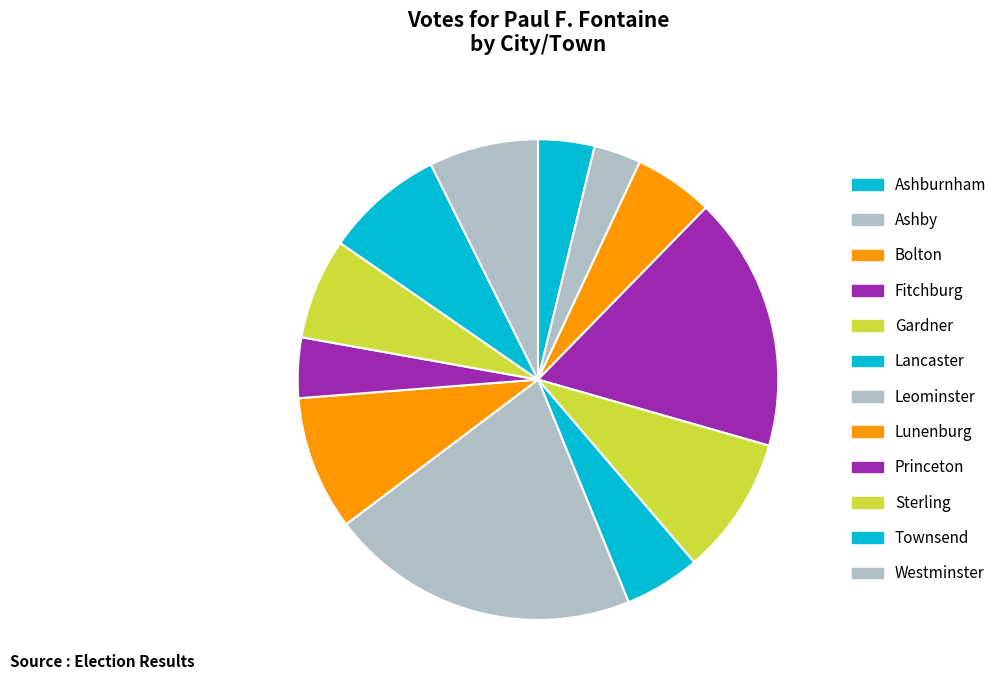

To the nearest percent, what is the difference between the Princeton and Lunenburg slice percentages?

5%